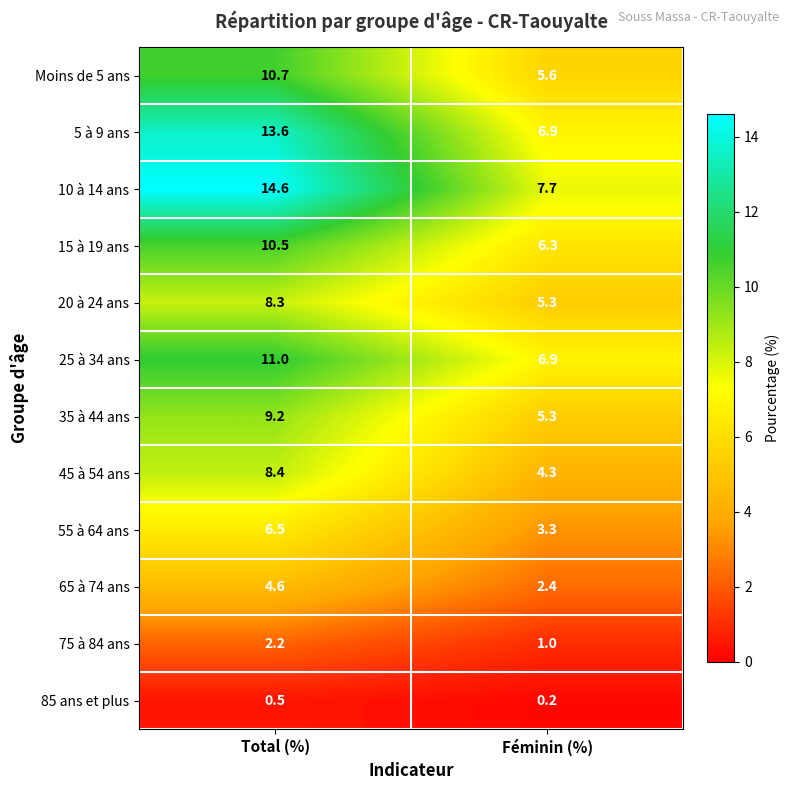

What is the difference between the maximum and minimum values in the 15 à 19 ans series?

4.2